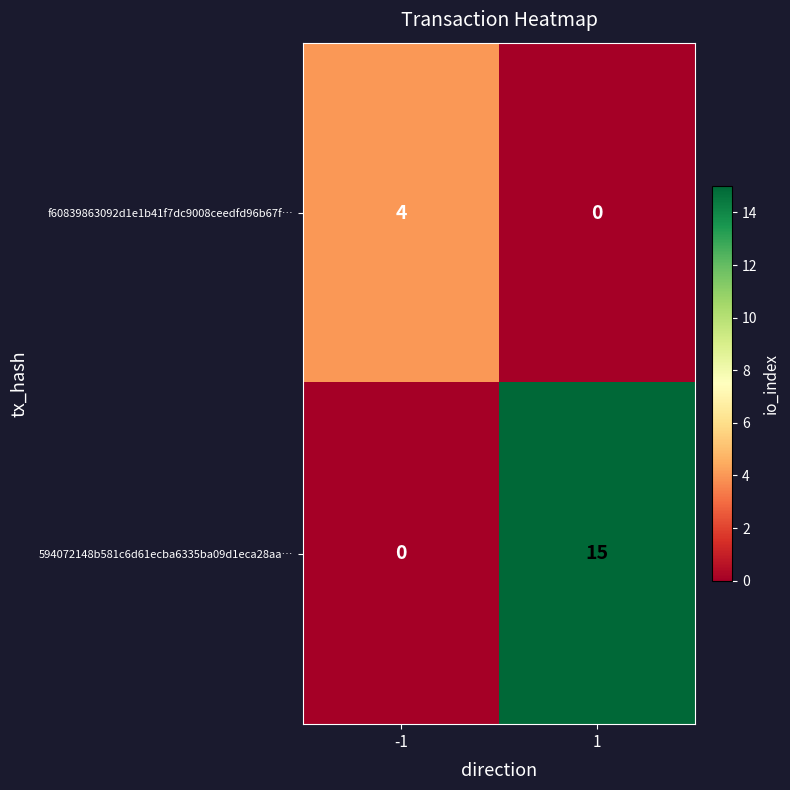

What is the sum of the f60839863092d1e1b41f7dc9008ceedfd96b67f… values at 1 and -1?

4